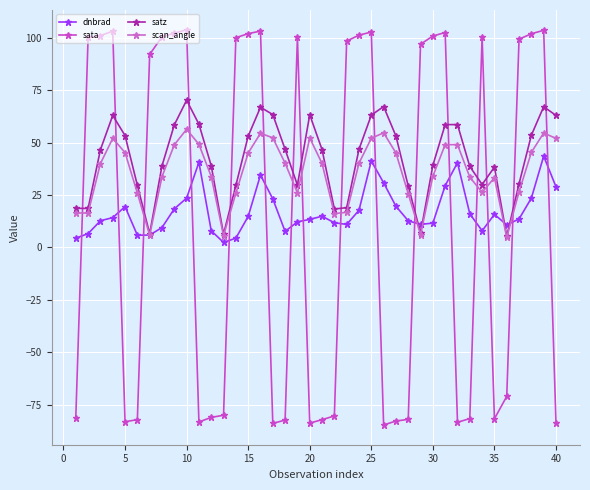

What is the highest value of the scan_angle series?

56.3